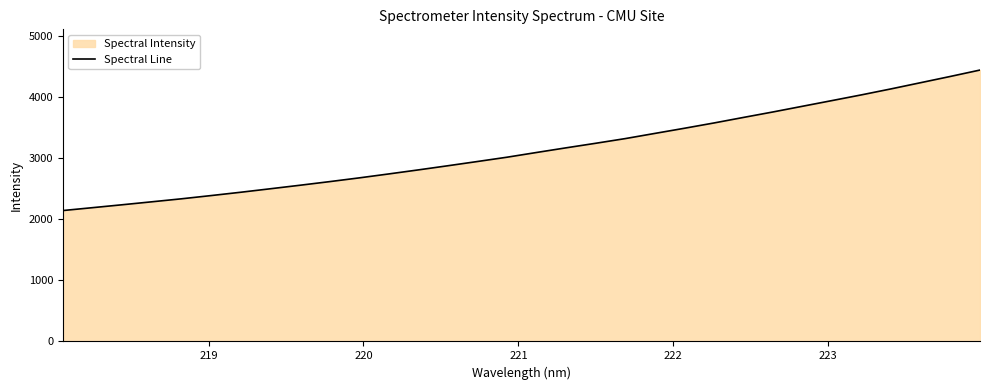

What is the minimum value shown in the chart?

2141.6